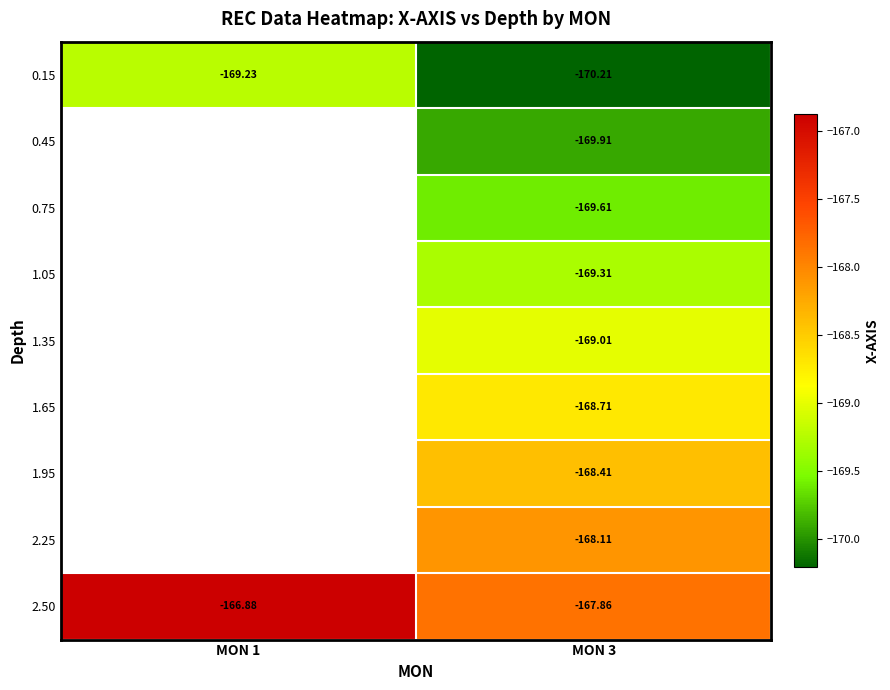

Rank the categories by 0.15 value from highest to lowest.

MON 1, MON 3